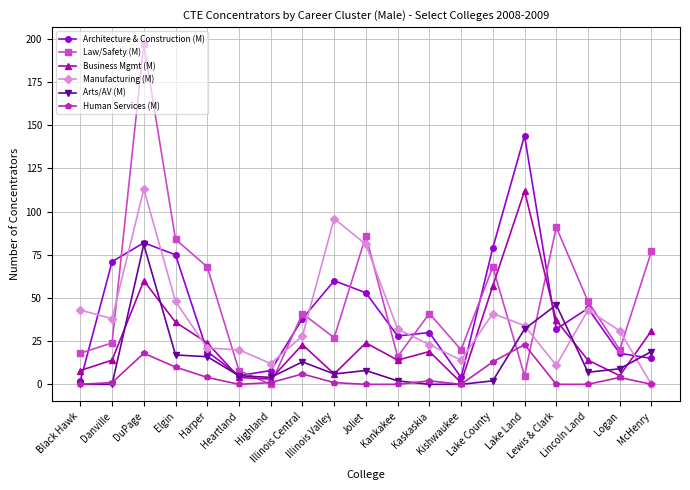

At which label does Manufacturing (M) reach its peak?

DuPage